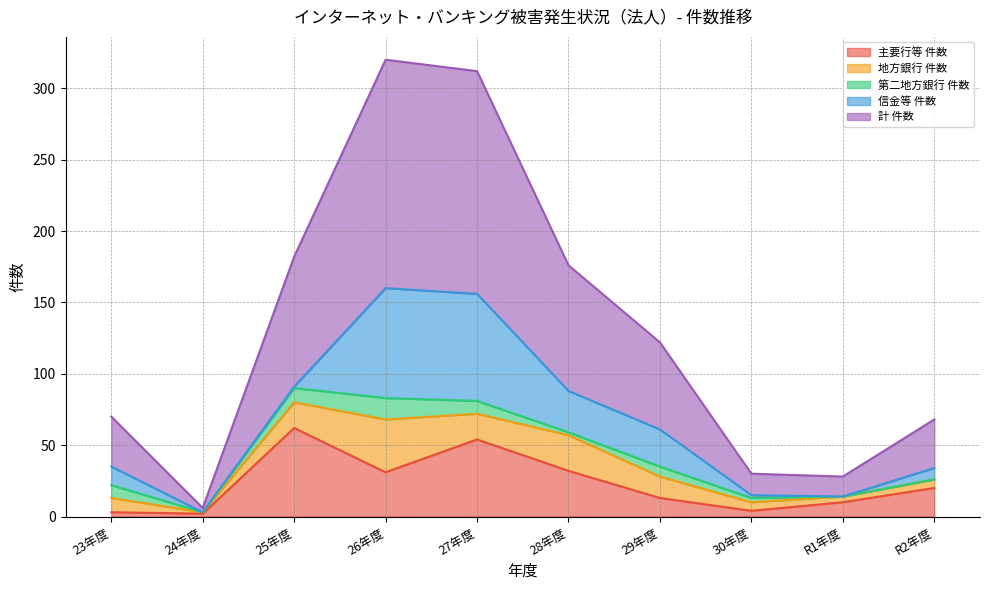

Which has a higher value, 25年度 or 23年度?

25年度